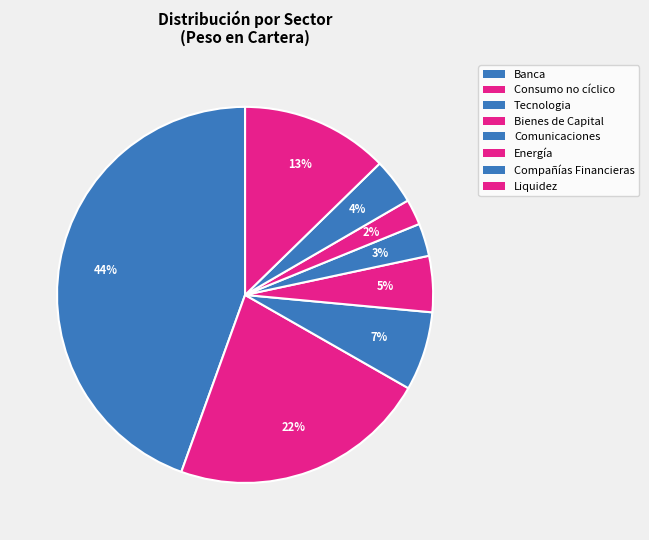

Count the number of slices in the pie.

8